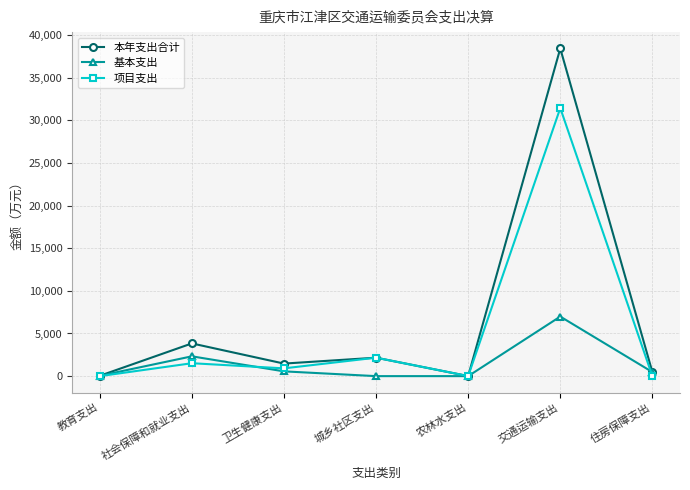

Which series has the widest spread of values?

本年支出合计